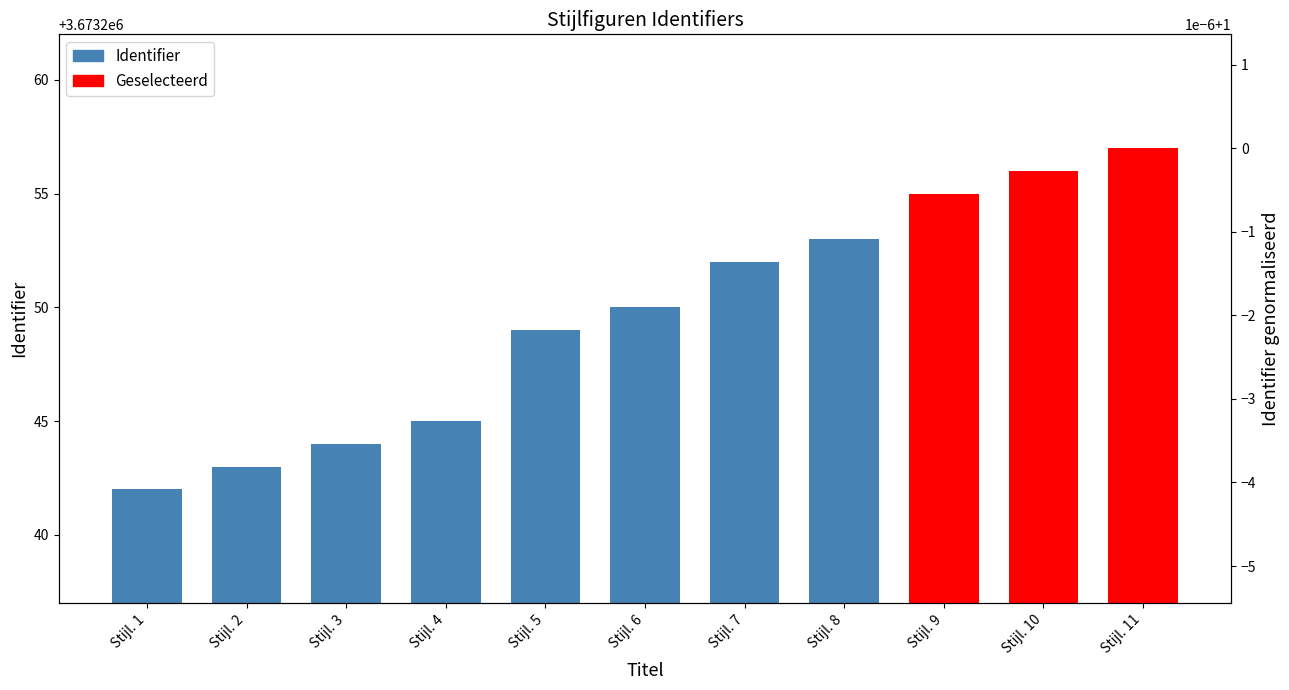

Reading right to left, what are all the values shown in this chart?

3673257	3673256	3673255	3673253	3673252	3673250	3673249	3673245	3673244	3673243	3673242